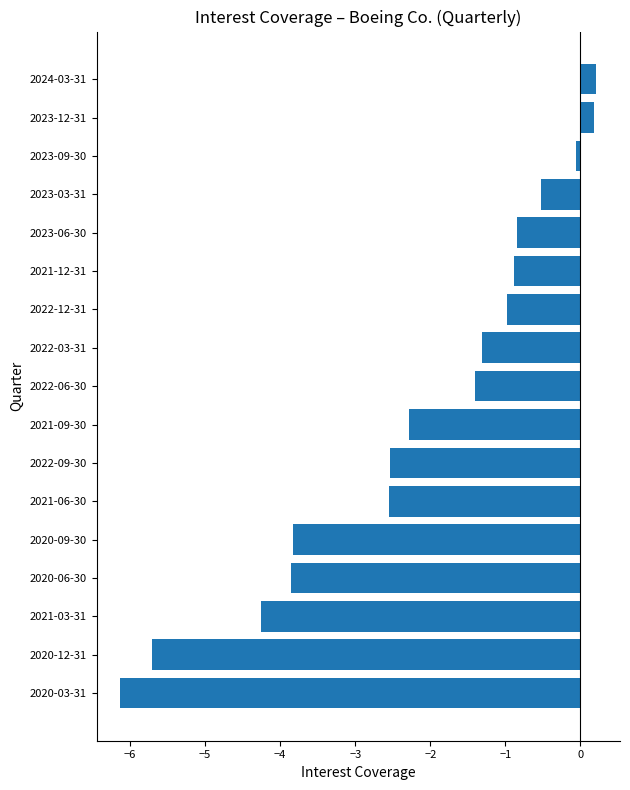

Are the bars grouped side by side (vs. stacked)?

No